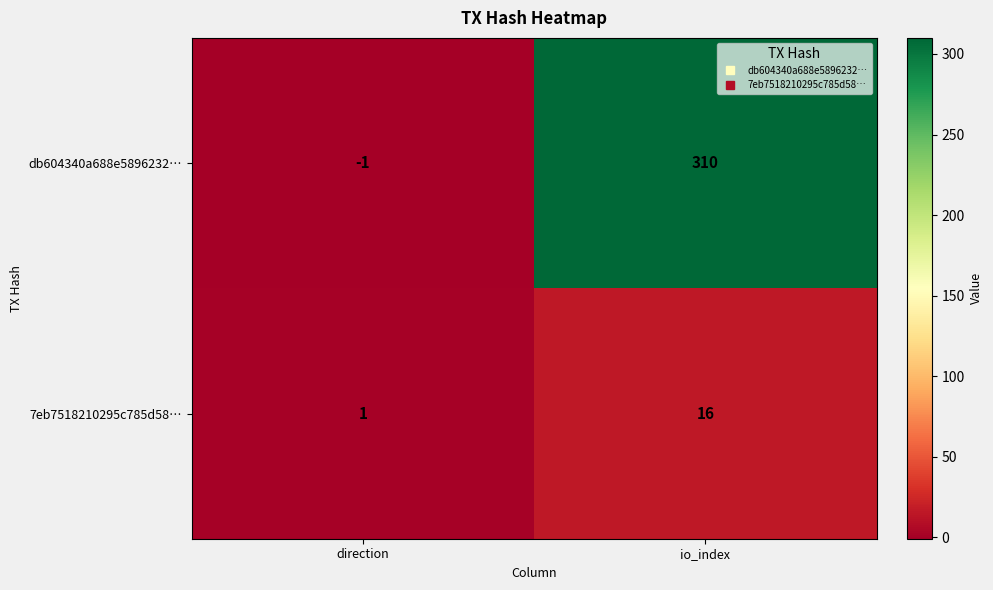

What is the total value across all series at io_index?

326